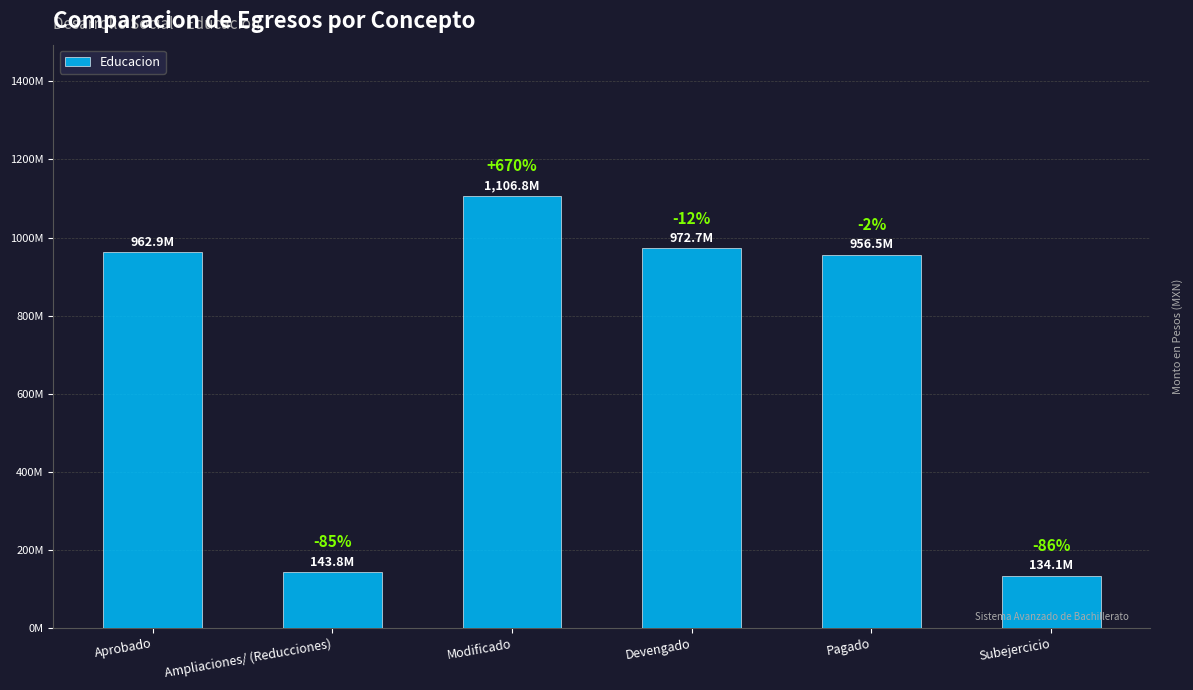

Are the bars horizontal?

No